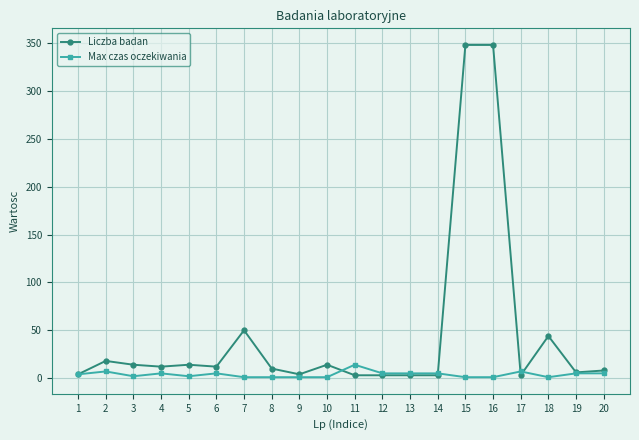

List the series in order of their overall mean, lowest first.

Max czas oczekiwania, Liczba badan